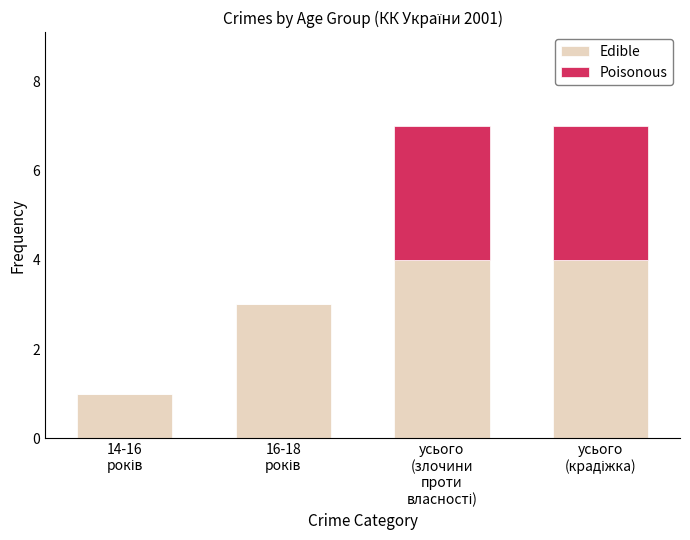

What is the highest value of the Edible series?

4